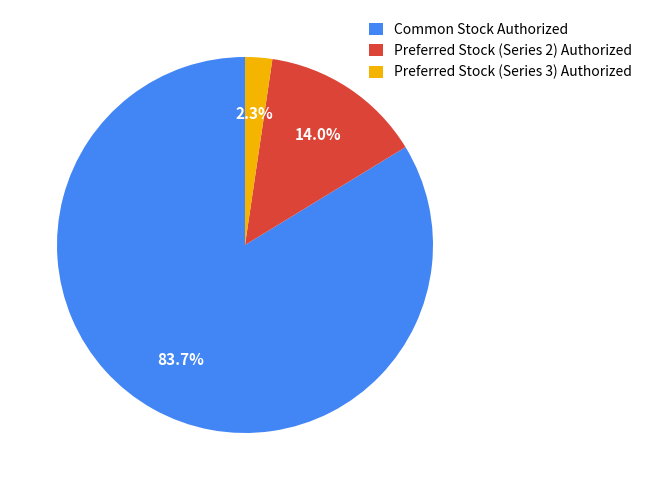

What is the ratio of the value at Preferred Stock (Series 2) Authorized to the value at Common Stock Authorized?

0.2